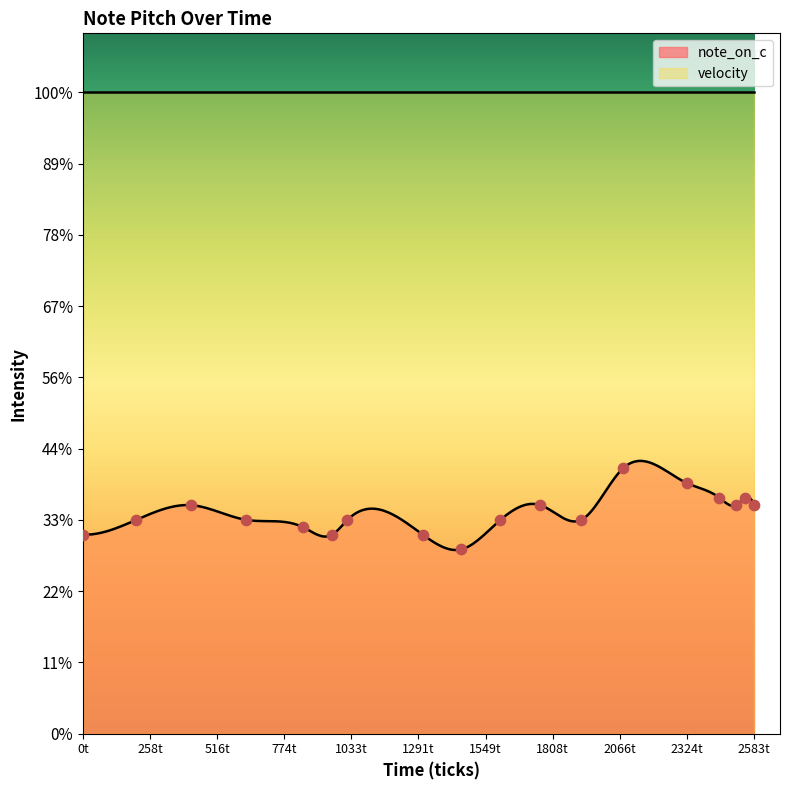

What is the ratio of the value at 0 to the value at 2450?

0.9